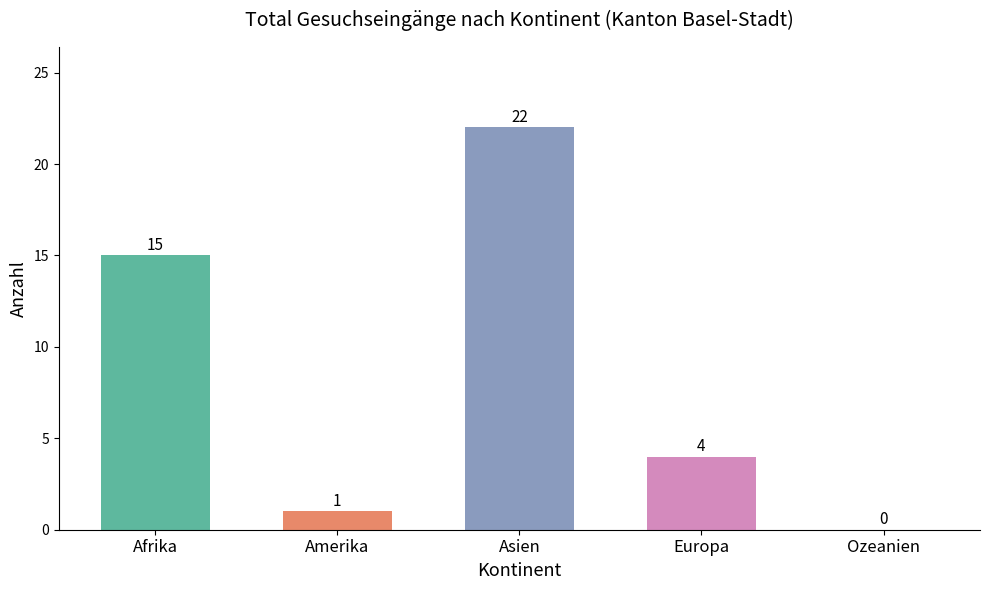

The chart shows a value of 2 at Amerika. True or false?

False